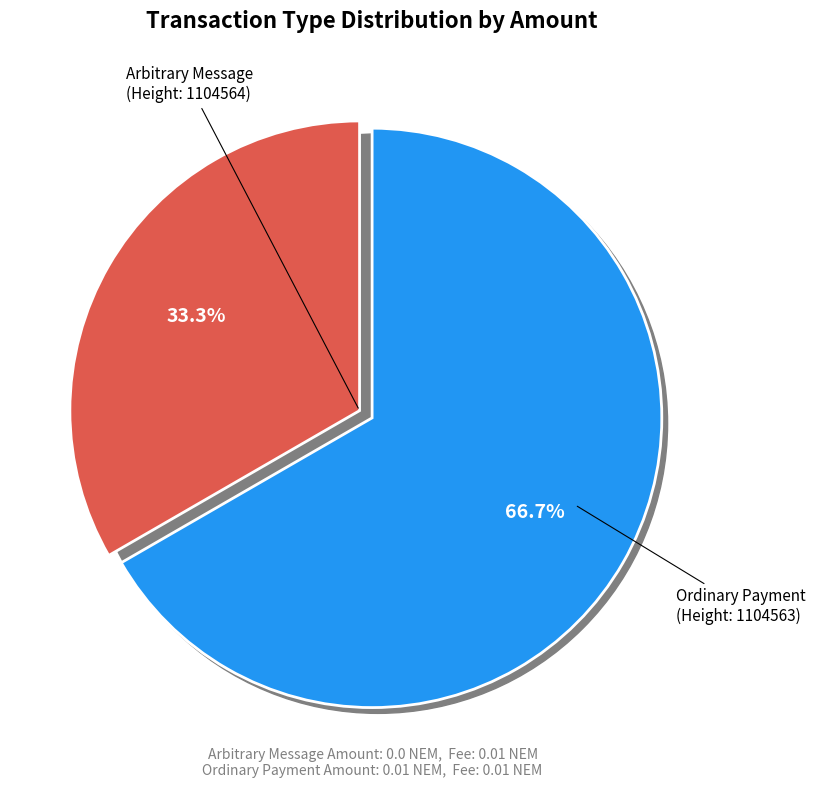

Is there a majority slice in this chart?

Yes